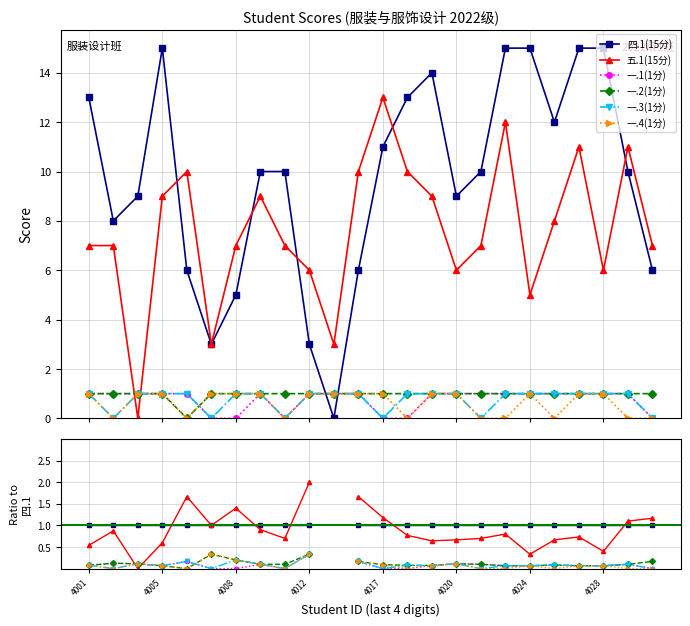

How many lines are shown in the chart?

6